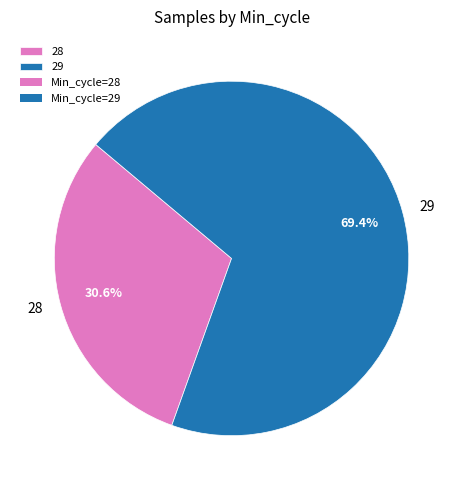

To the nearest percent, what portion does 29 represent?

69%